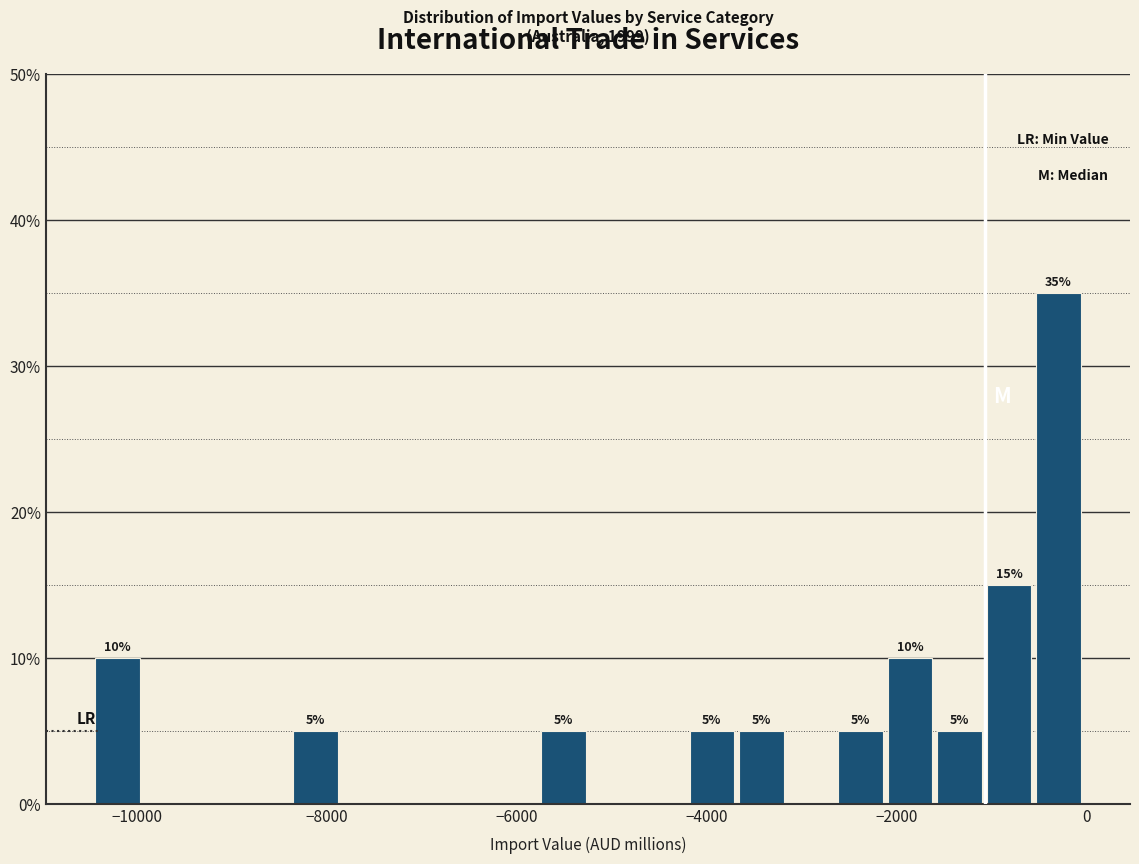

Read against the x-axis, roughly where is the centre of the tallest bar?

-200